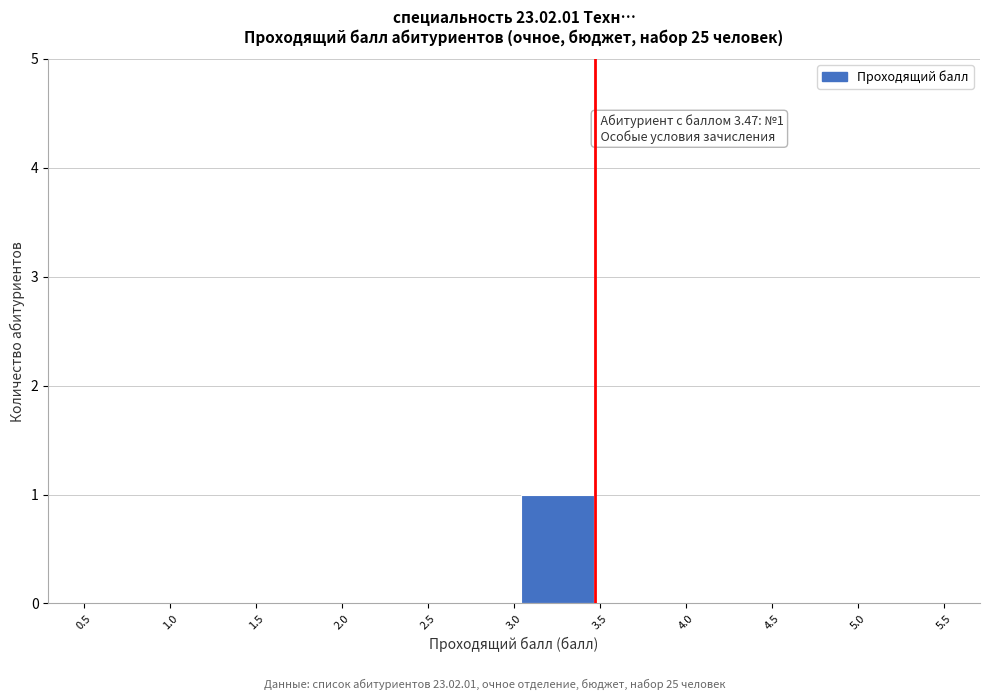

Over which range of the x-axis is the bar tallest?

3.0 to 3.5